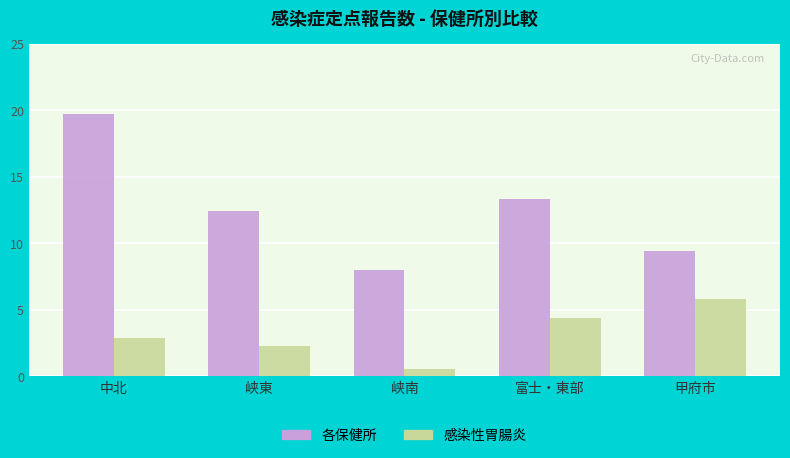

Count the number of categories in the chart.

5